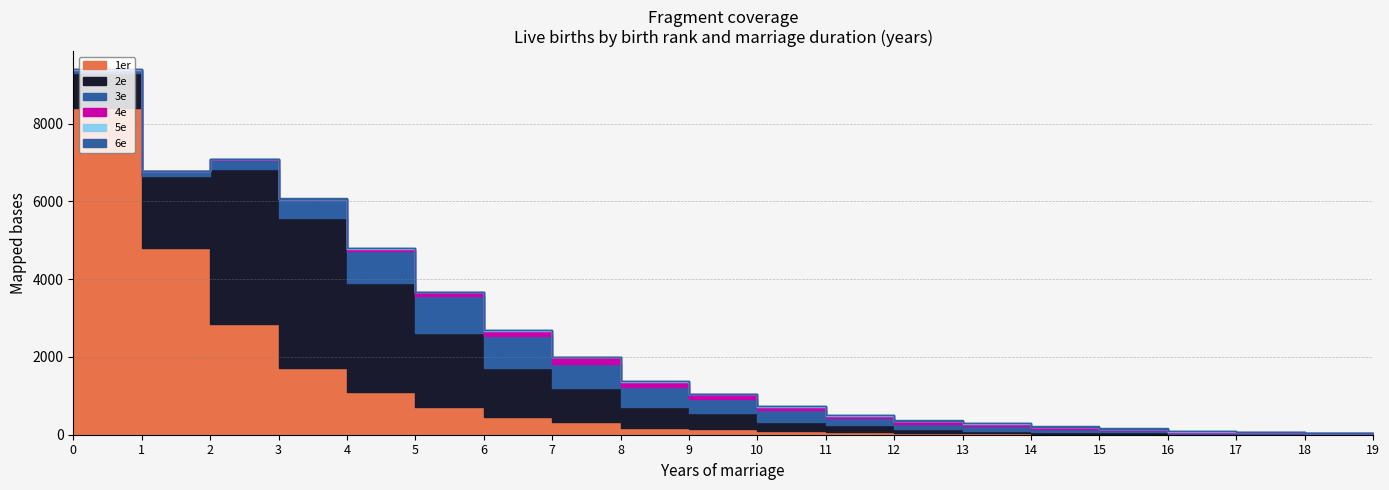

Which series has the largest total across all categories?

1er